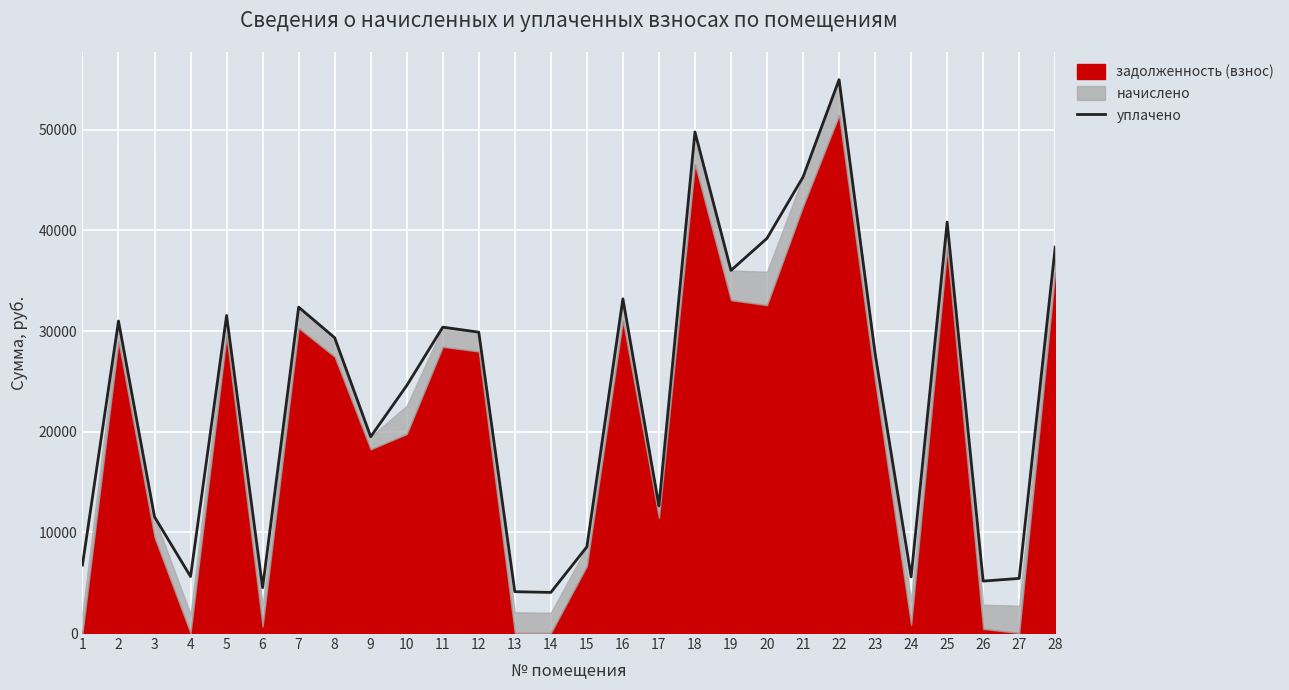

At which category does the data reach its first local valley?

4